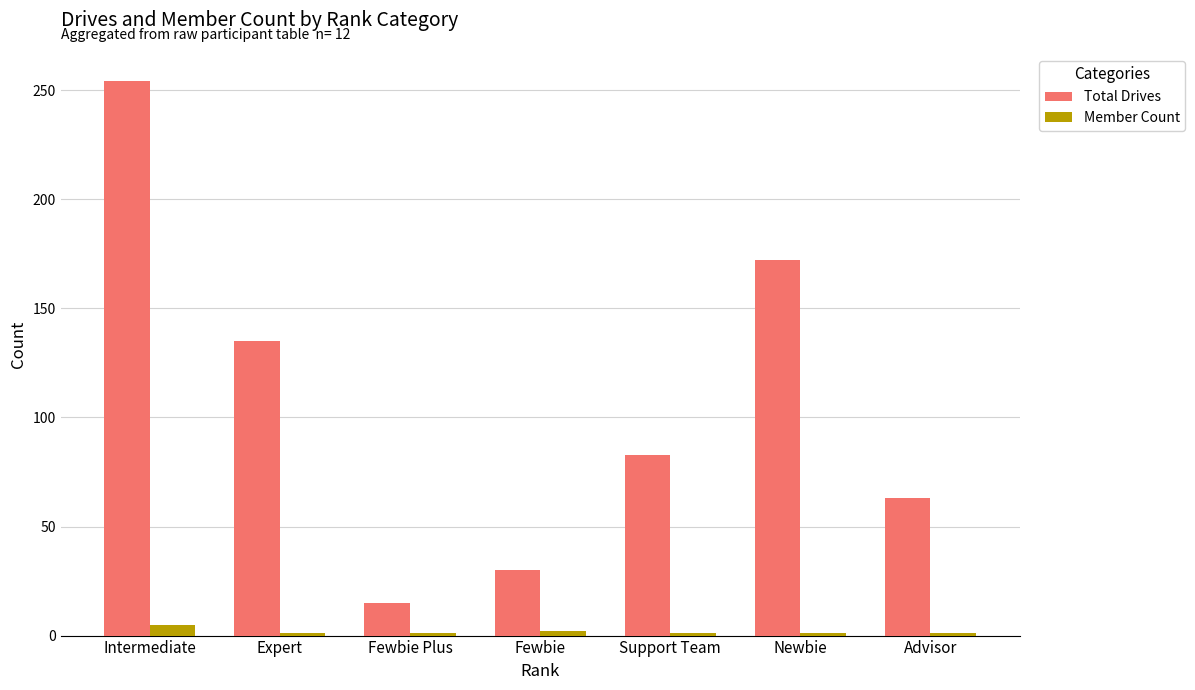

How many bars are there in total?

14